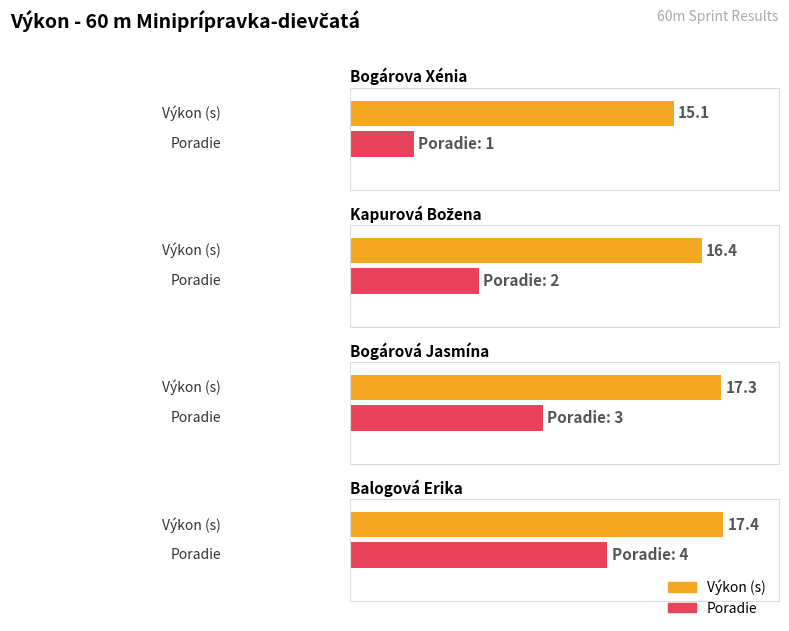

Which series has the widest spread of values?

Poradie